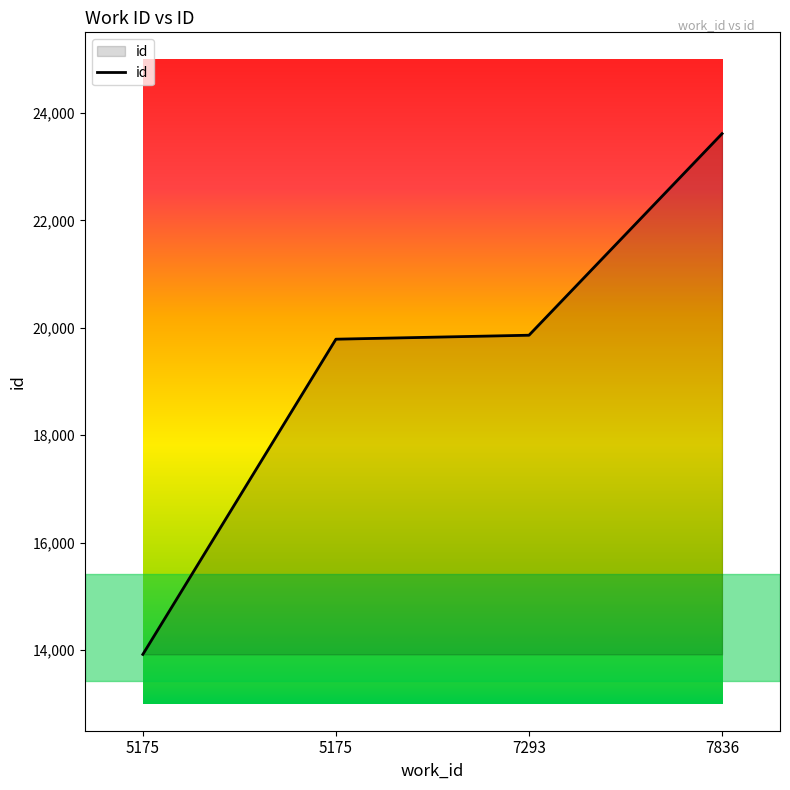

What is the difference between the maximum and minimum values?

9693